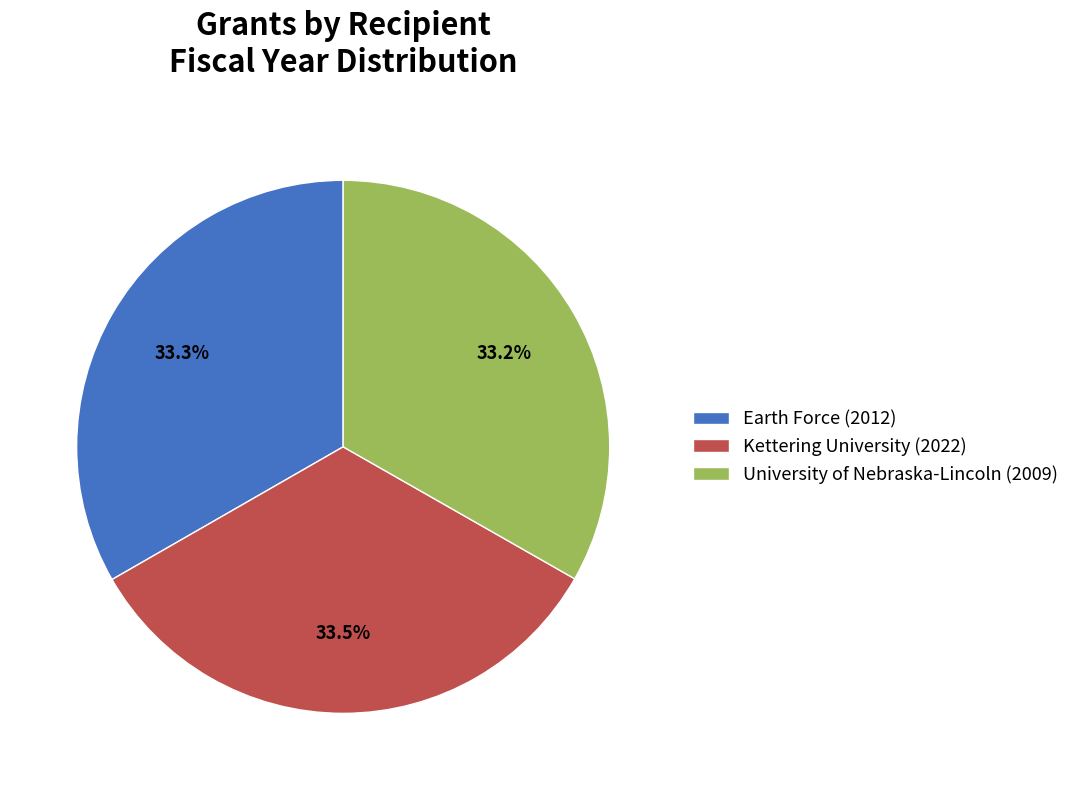

Does University of Nebraska-Lincoln (2009) represent more than half of the total?

No